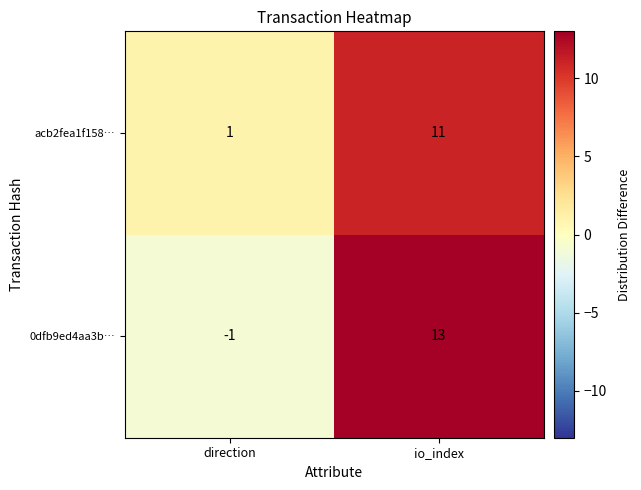

Reading left to right, list all the values displayed in this chart.

acb2fea1f158…: 1	11
0dfb9ed4aa3b…: -1	13